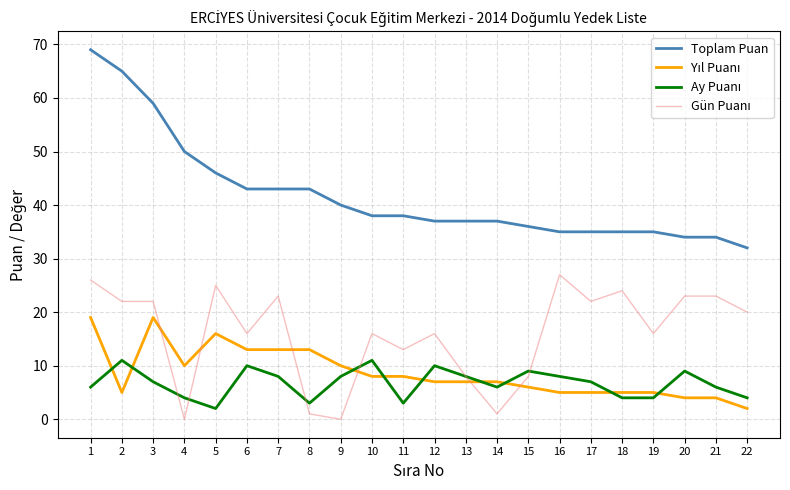

Which series has the widest spread of values?

Toplam Puan